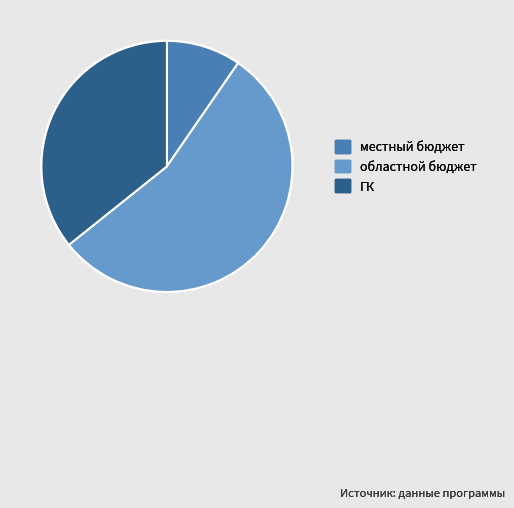

The ГК slice represents 22% of the pie. True or false?

False